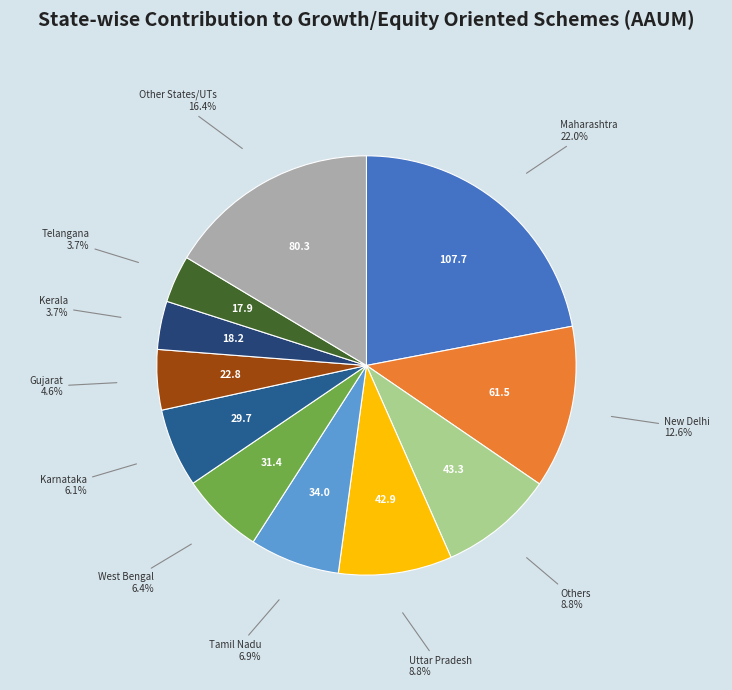

What is the largest slice in the pie chart?

Maharashtra